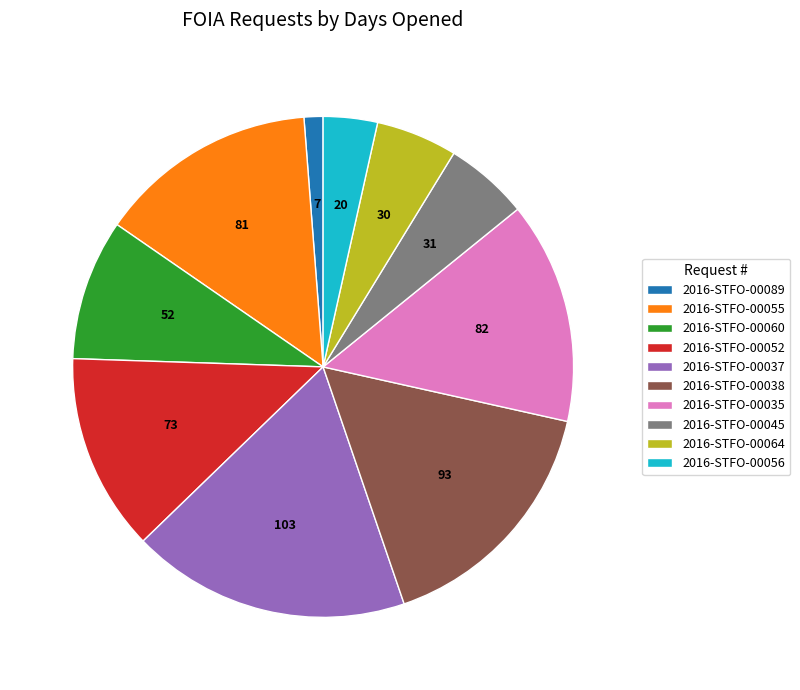

What is the smallest slice in the pie chart?

2016-STFO-00089